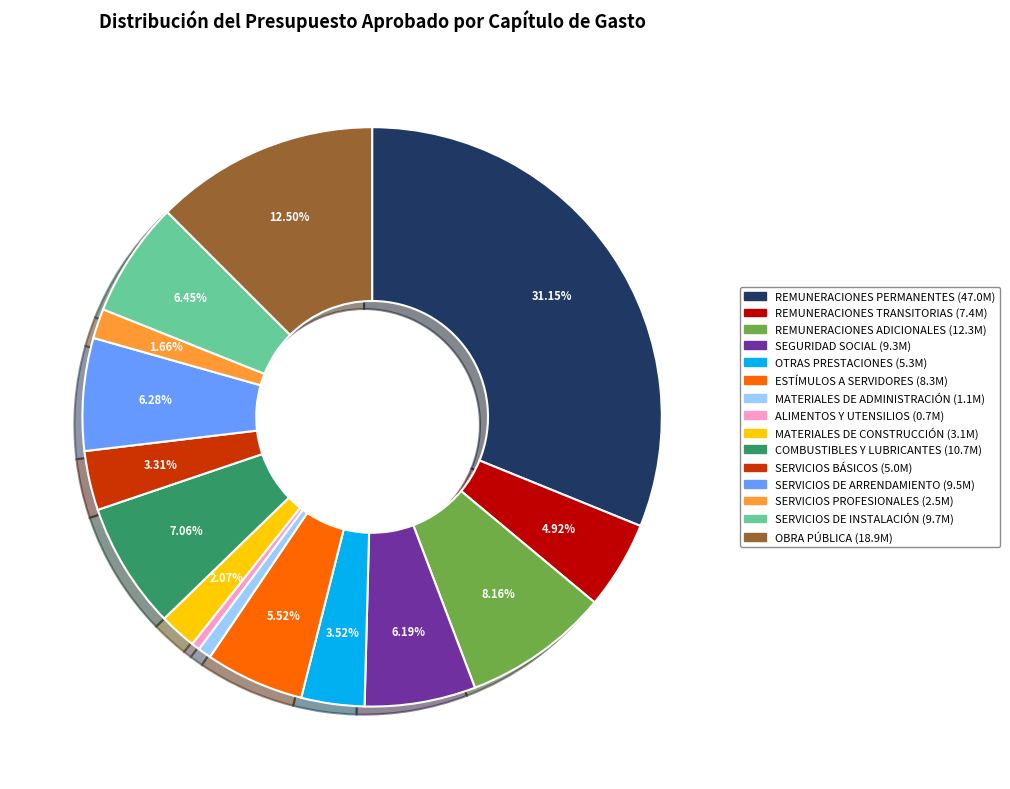

Does any single category account for the majority?

No